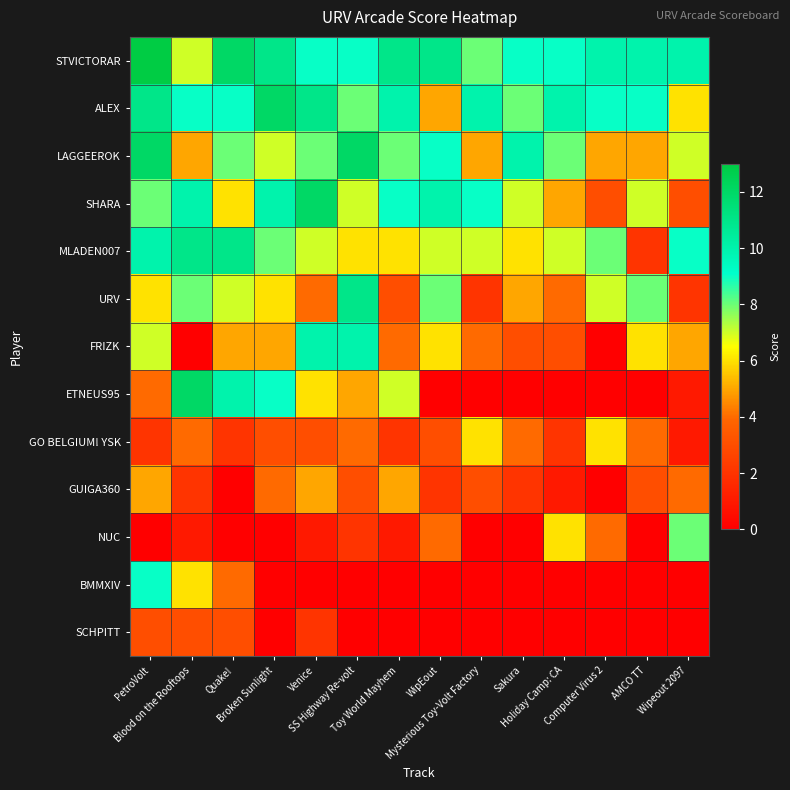

At which category is the sum across all series the highest?

PetroVolt